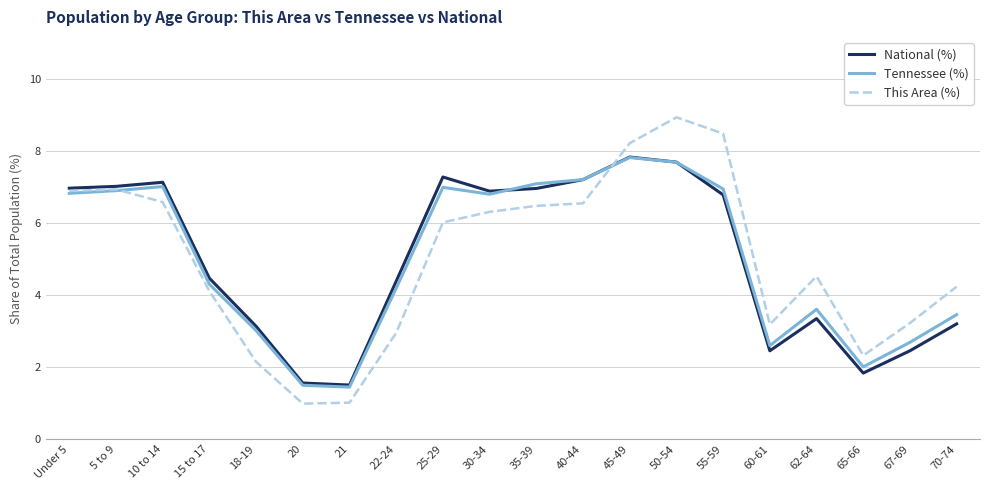

What is the maximum value for Tennessee (%)?

7.8